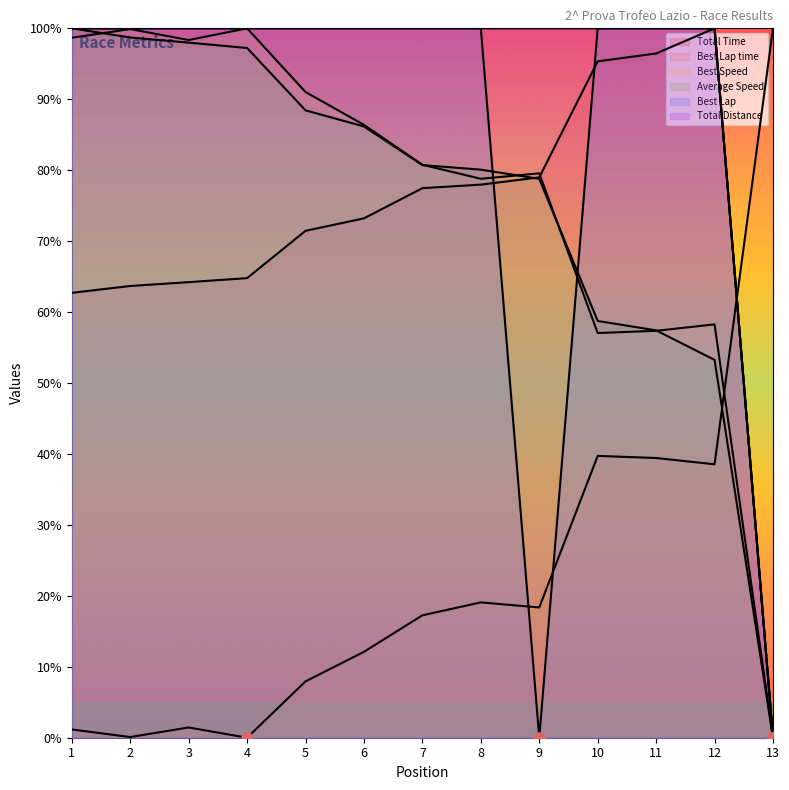

How many distinct data groups are displayed?

6